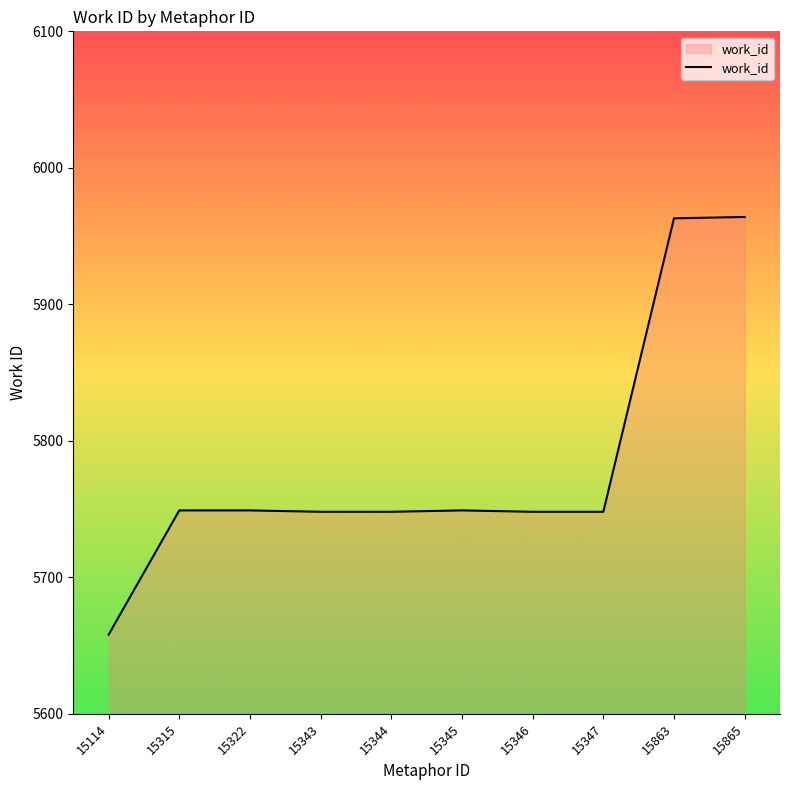

What is the change in value from 15347 to 15865?

+216